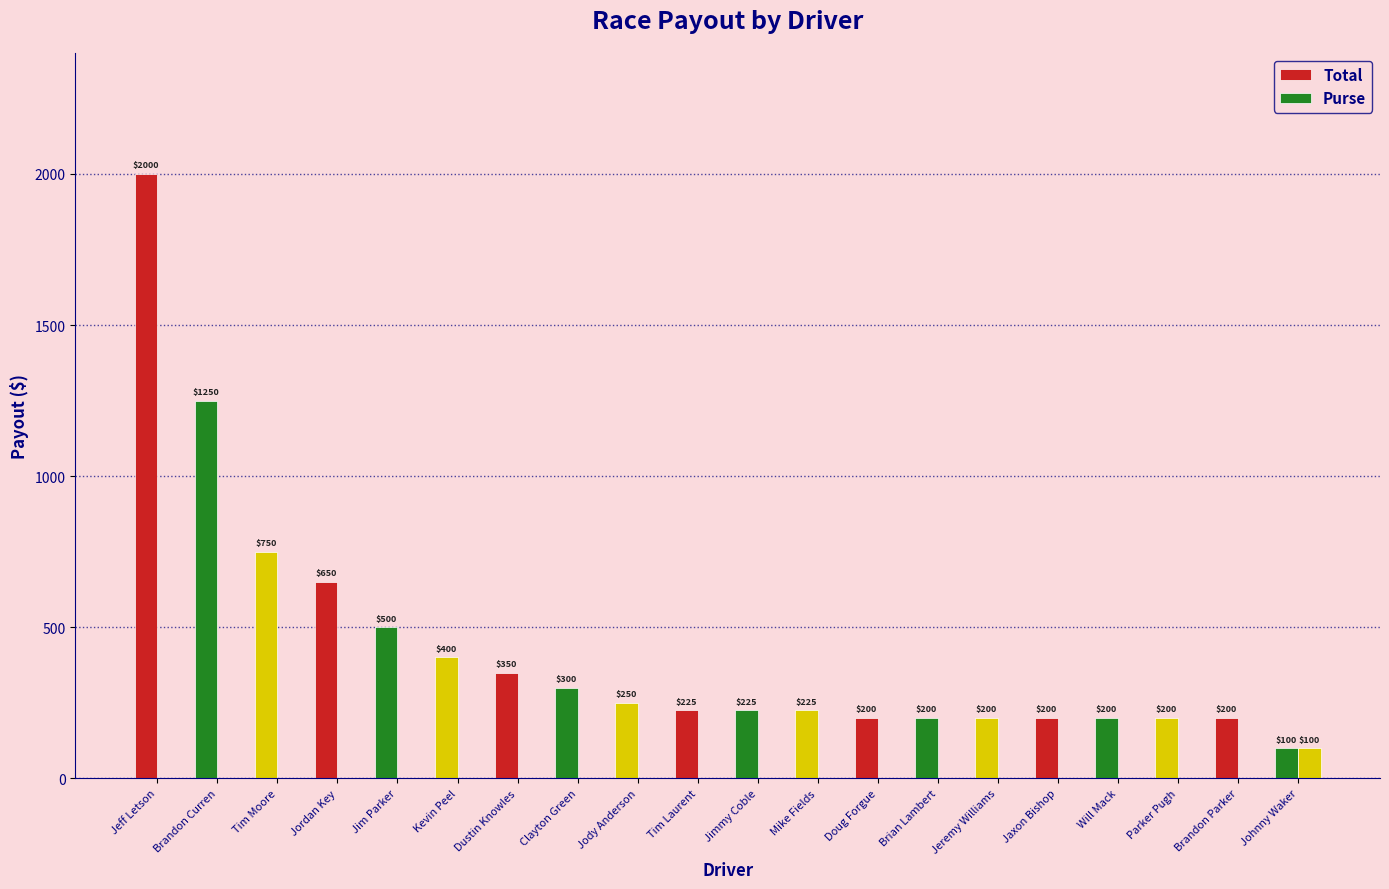

How many categories are shown in the chart?

20